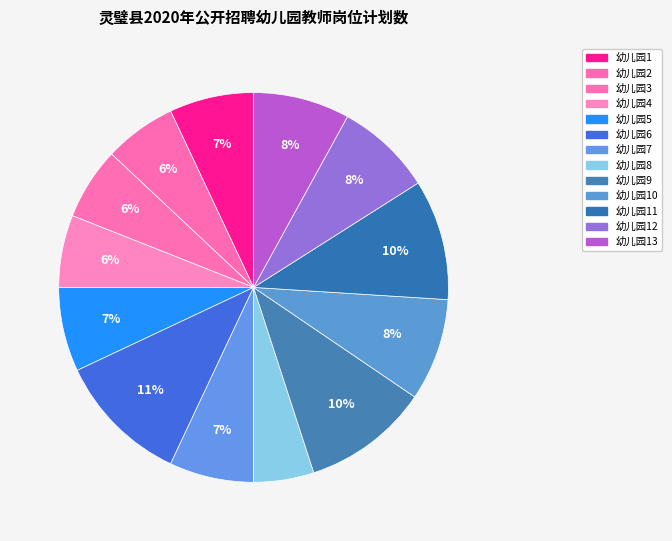

How many slices are in this pie chart?

13